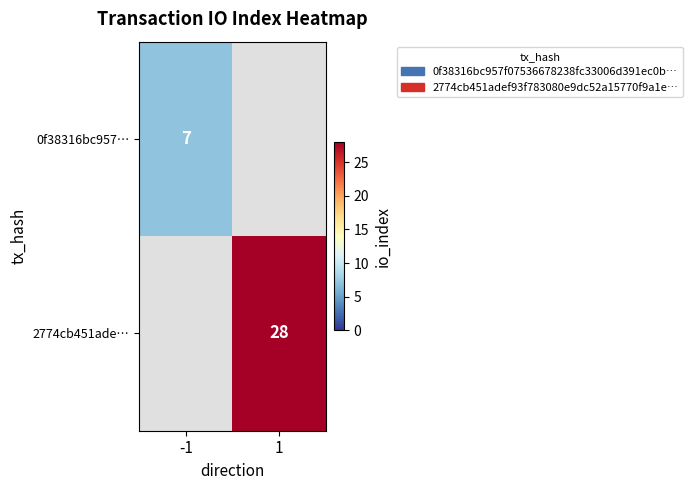

The 0f38316bc957… series shows 3 at -1. True or false?

False